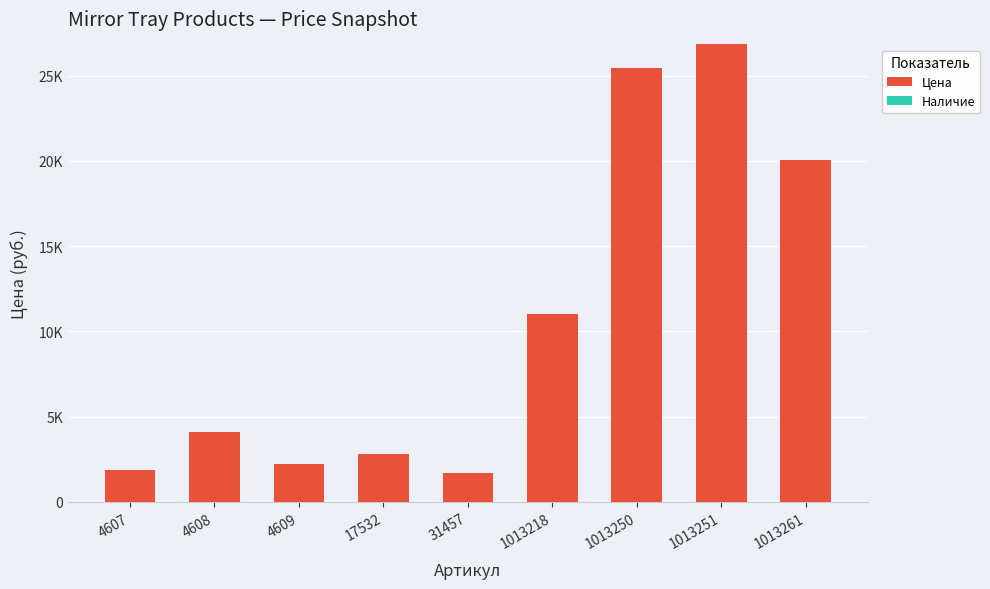

Are the bars horizontal?

No